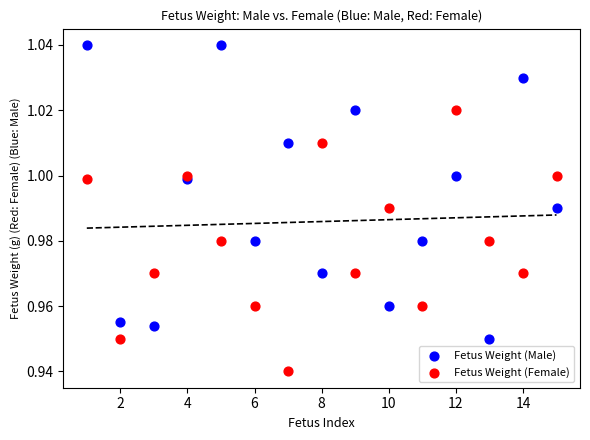

Which series contains the lowest Y value?

Fetus Weight (Female)